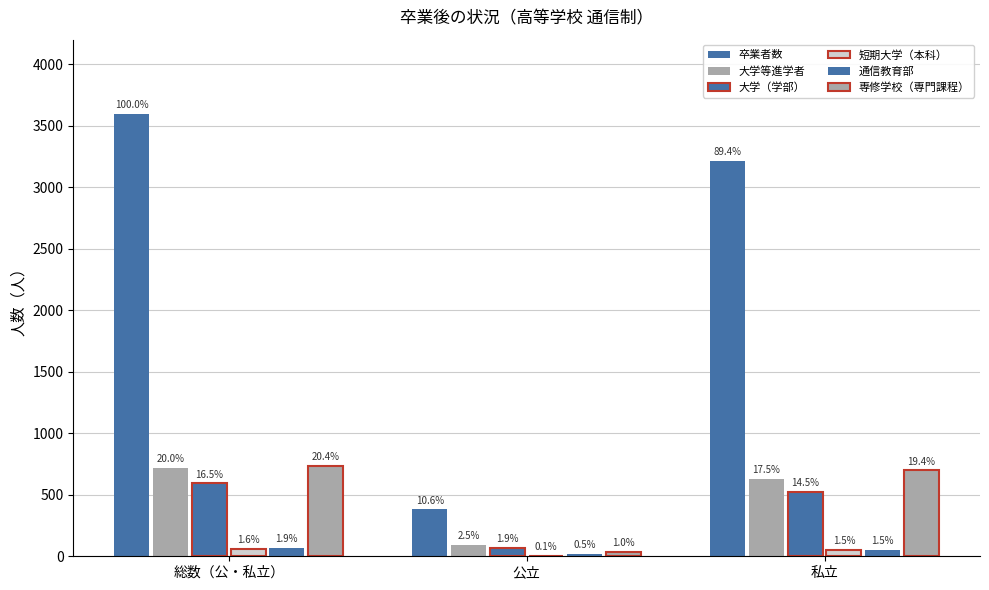

At which label does 大学等進学者 reach its minimum?

公立